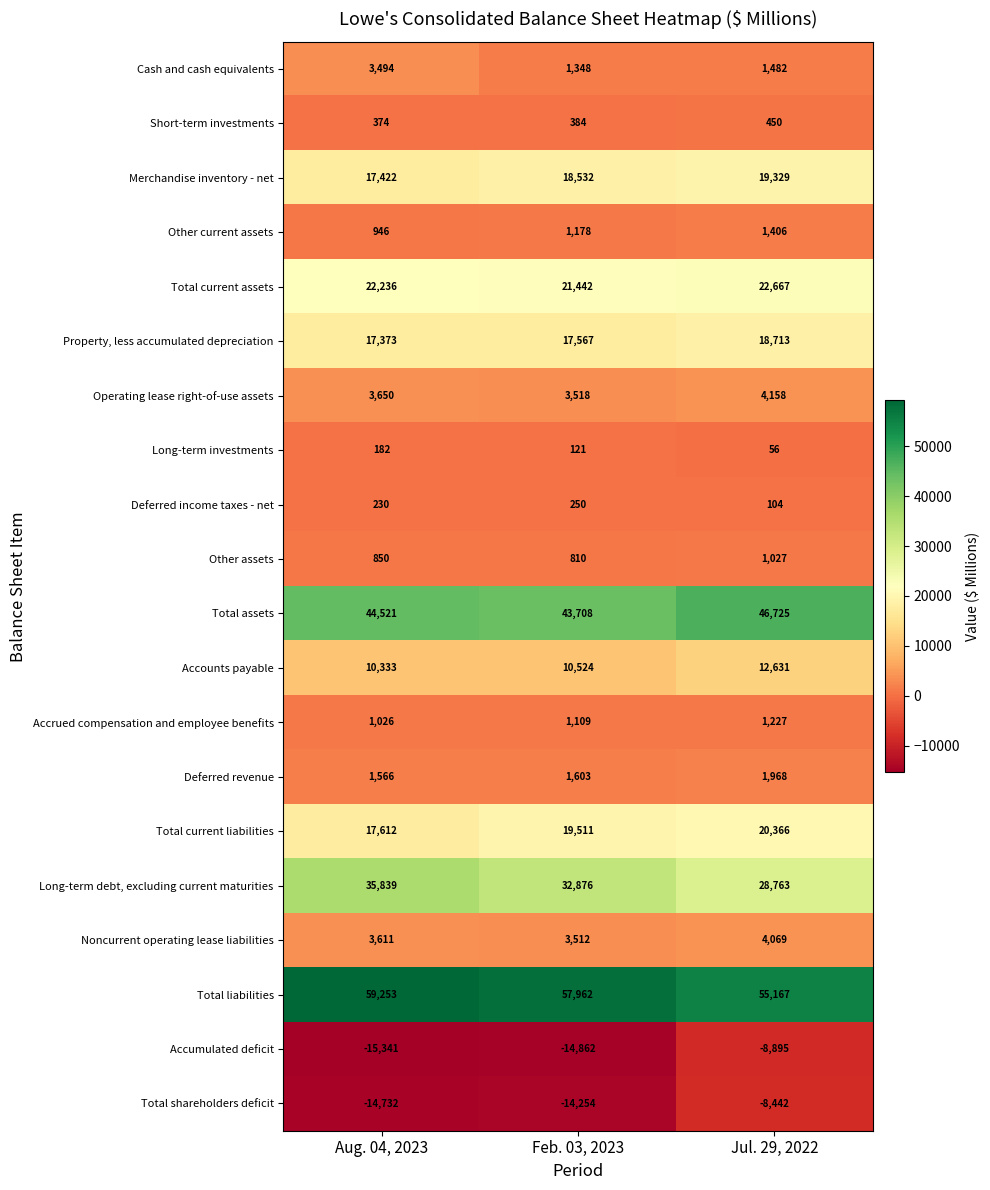

What is the average value of the Long-term investments series?

120